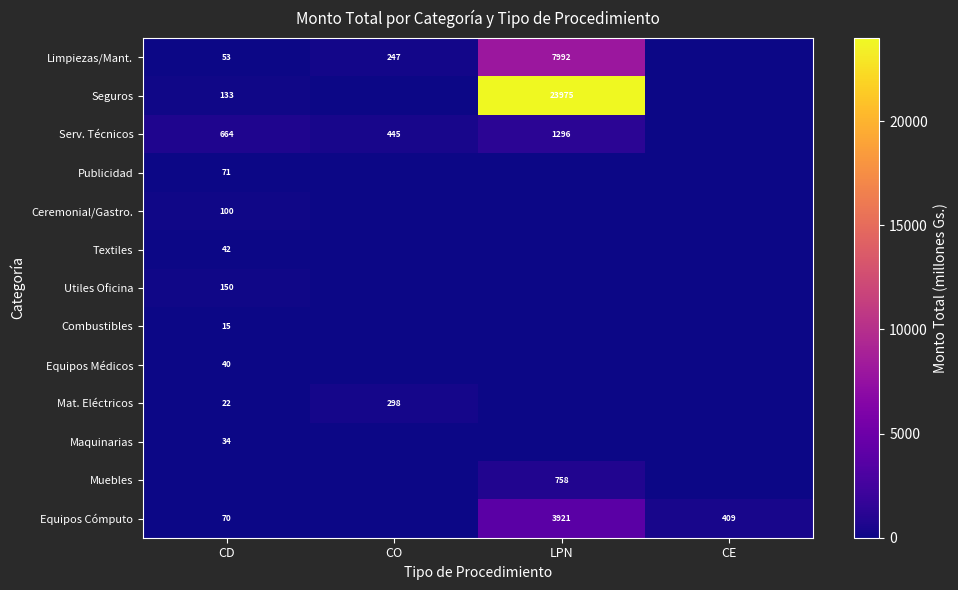

The value of Serv. Técnicos at CO is 767. True or false?

False